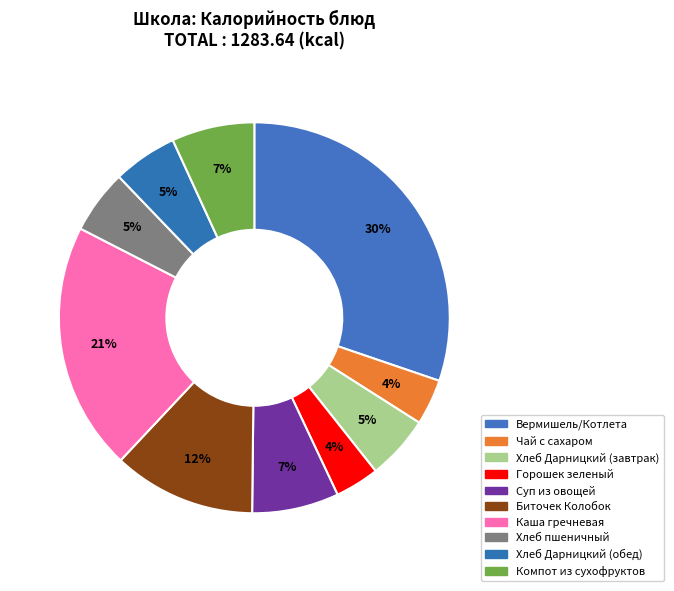

True or false: Суп из овощей accounts for 1% of the total.

False